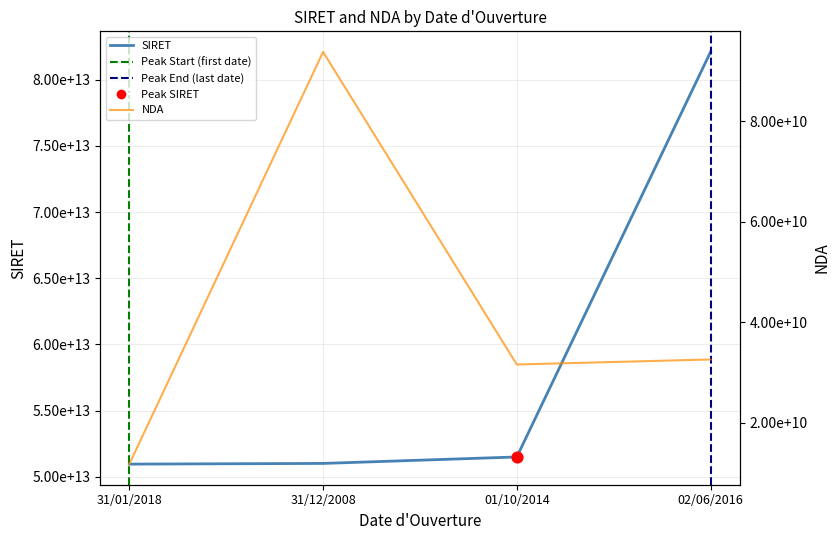

At which category is the sum across all series the highest?

02/06/2016